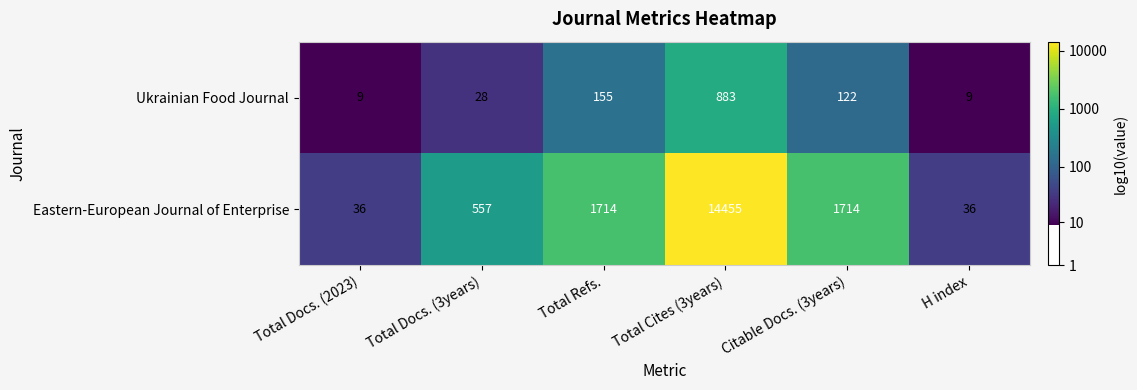

True or false: Eastern-European Journal of Enterprise has a value of 36 at Total Docs. (2023).

True